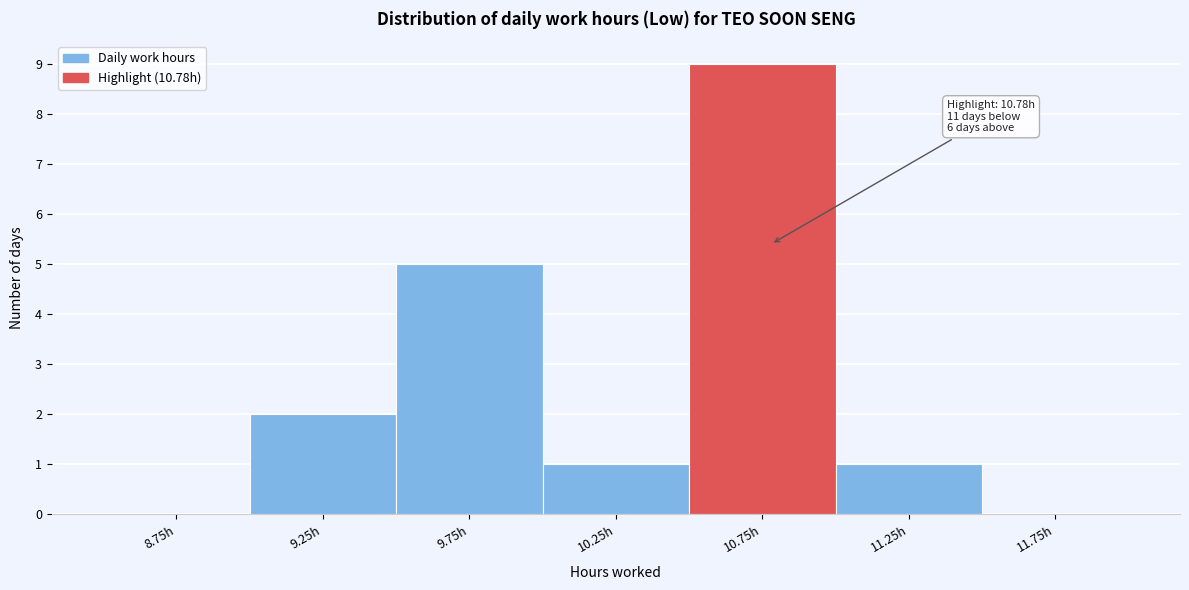

Over which range of the x-axis is the bar tallest?

10.5 to 11.0